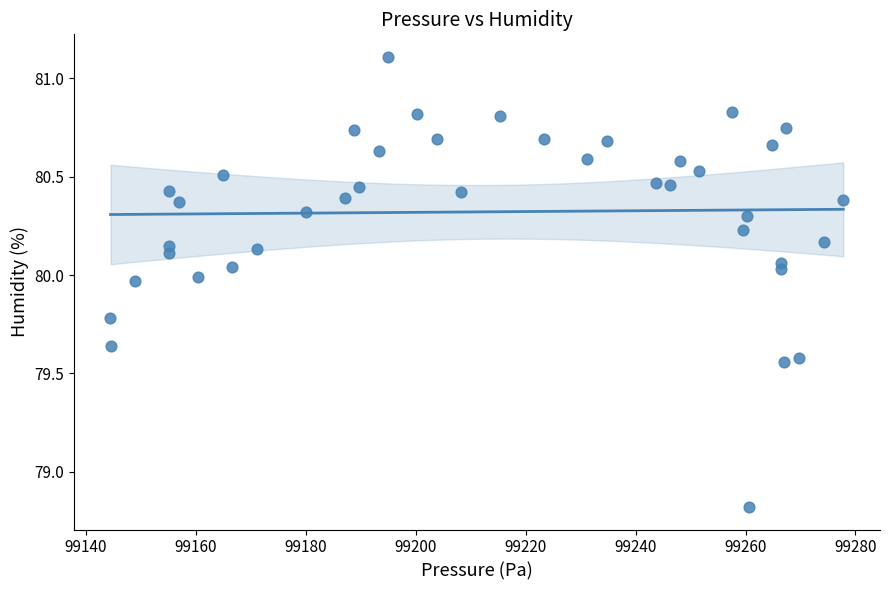

What is the range of X values (max minus min)?

133.3